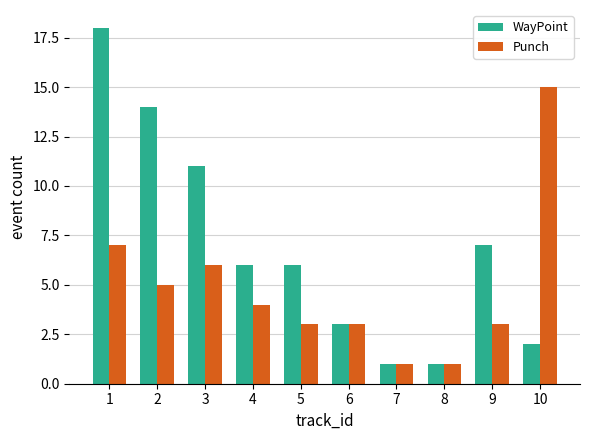

How many categories are shown in the chart?

10